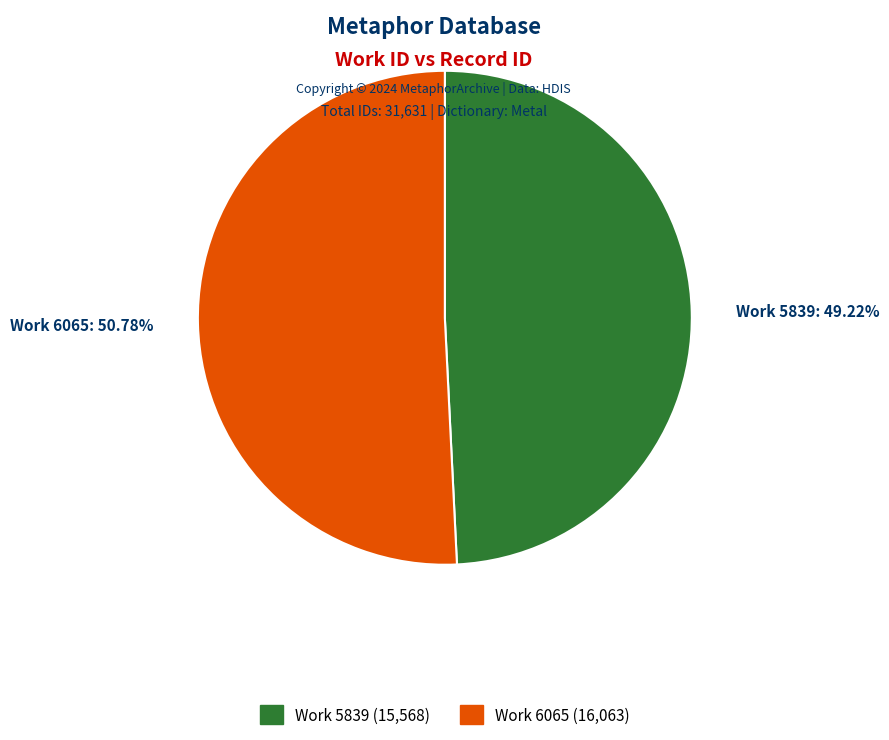

How many slices are in this pie chart?

2